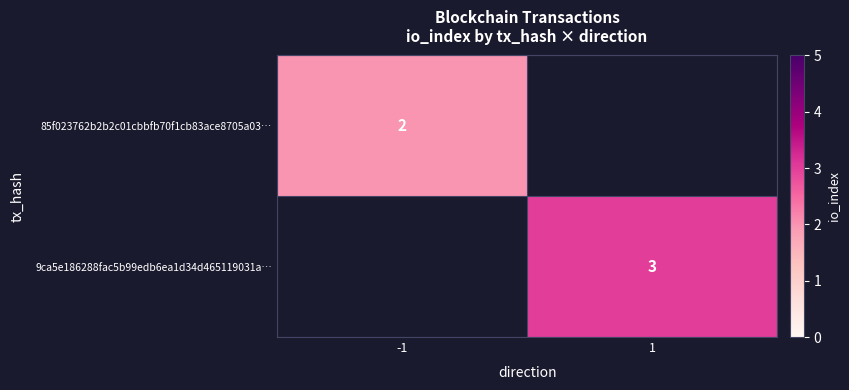

The value of 9ca5e186288fac5b99edb6ea1d34d465119031a… at 1 is 3. True or false?

True